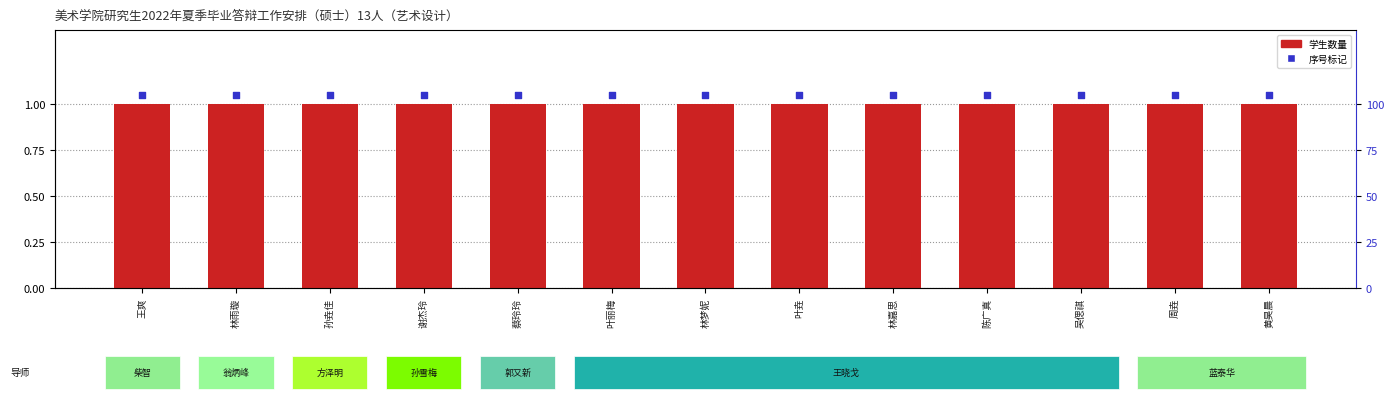

At which category is the sum across all series the highest?

王爽